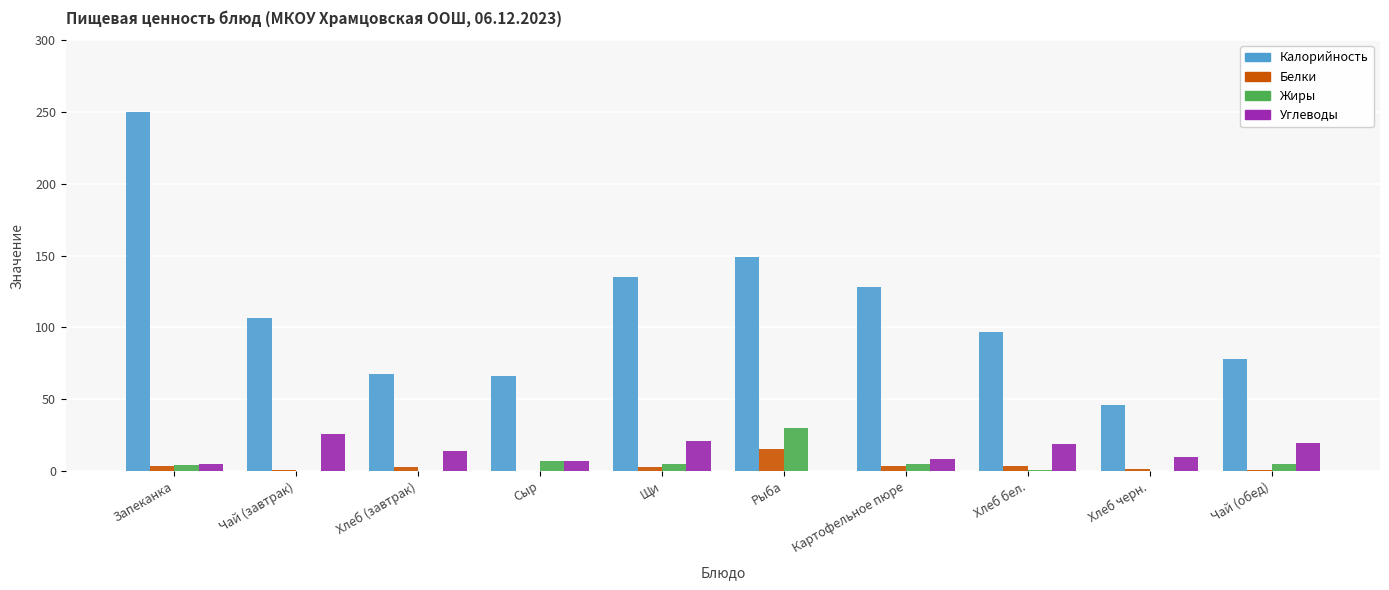

Does the chart contain stacked bars?

No